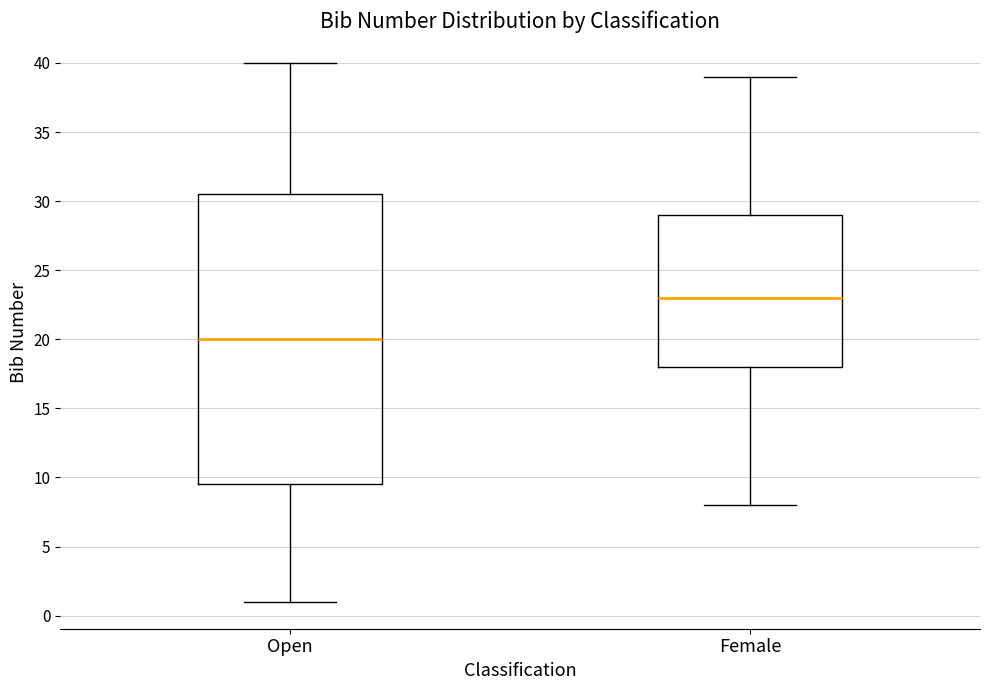

Where is the lower edge of the box for Female on the y-axis? The values are not printed on the chart, so give them approximately, as read against the axis.

18.0